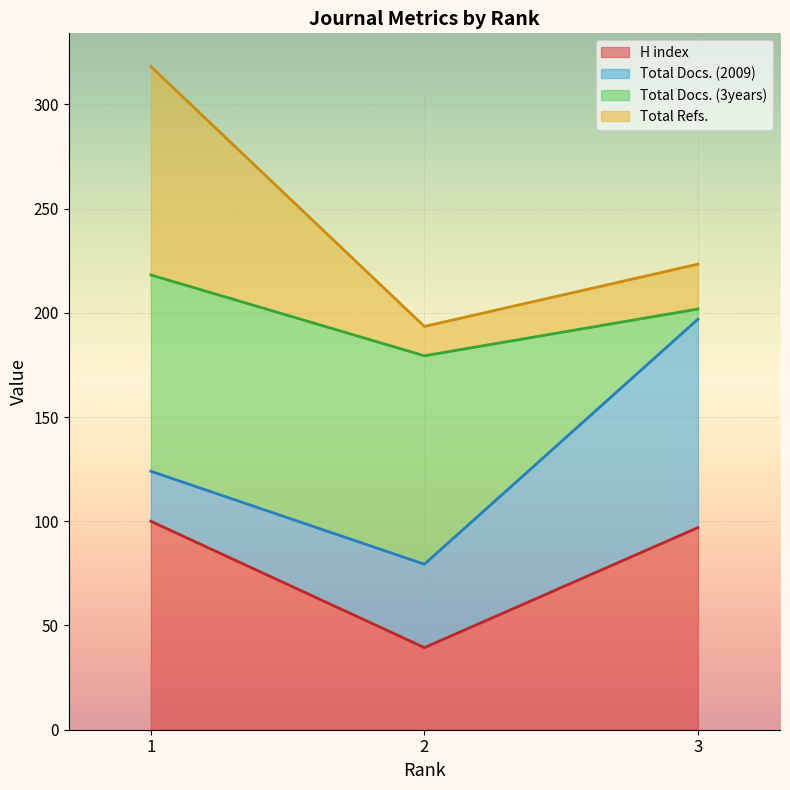

At which category is the sum across all series the highest?

1